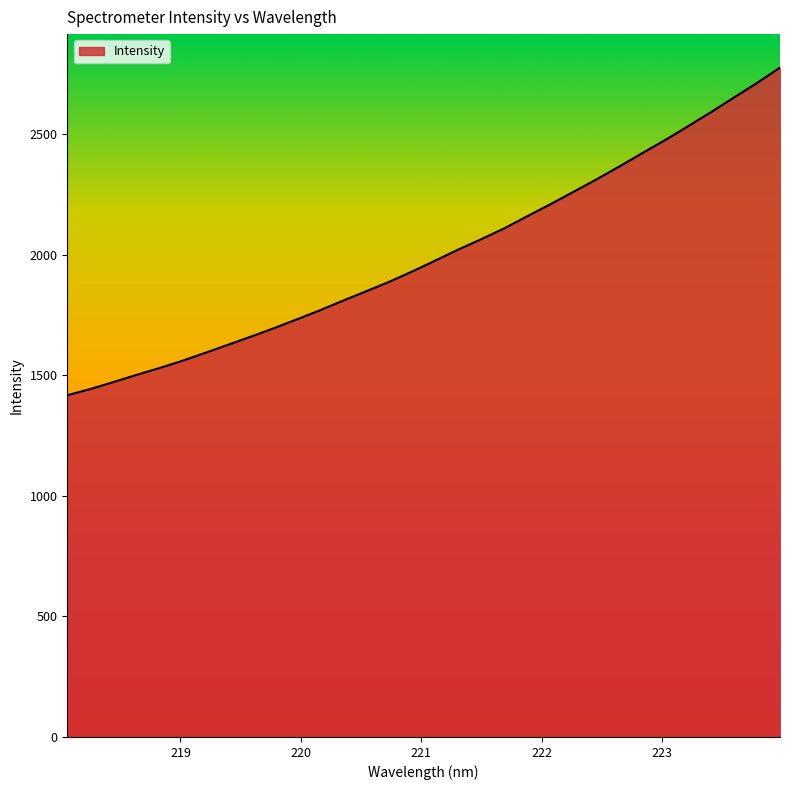

What is the smallest value displayed?

1417.6